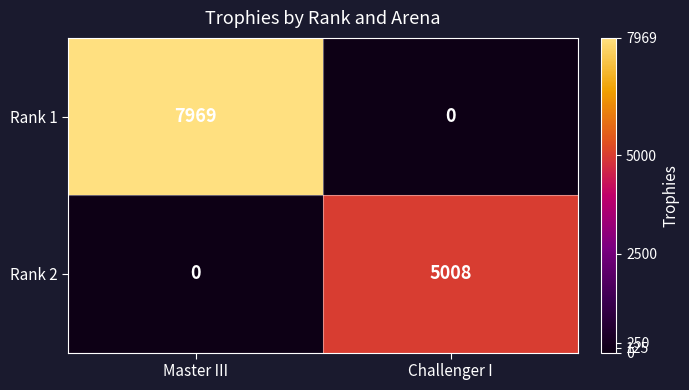

What is the difference between the highest and lowest values at Master III?

7969